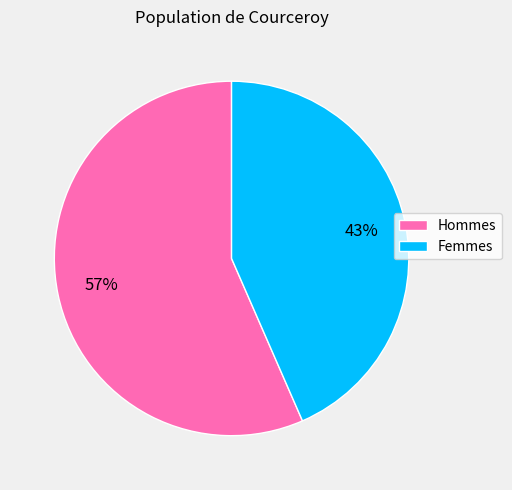

Combined, do Hommes and Femmes account for over 50%?

Yes